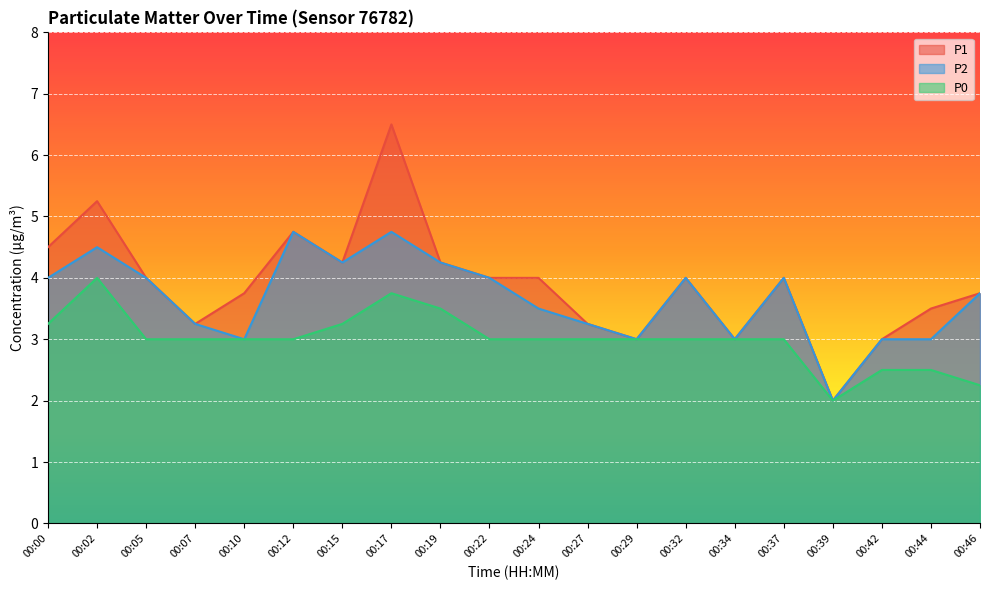

The value of P0 at 00:17 is 1.6. True or false?

False